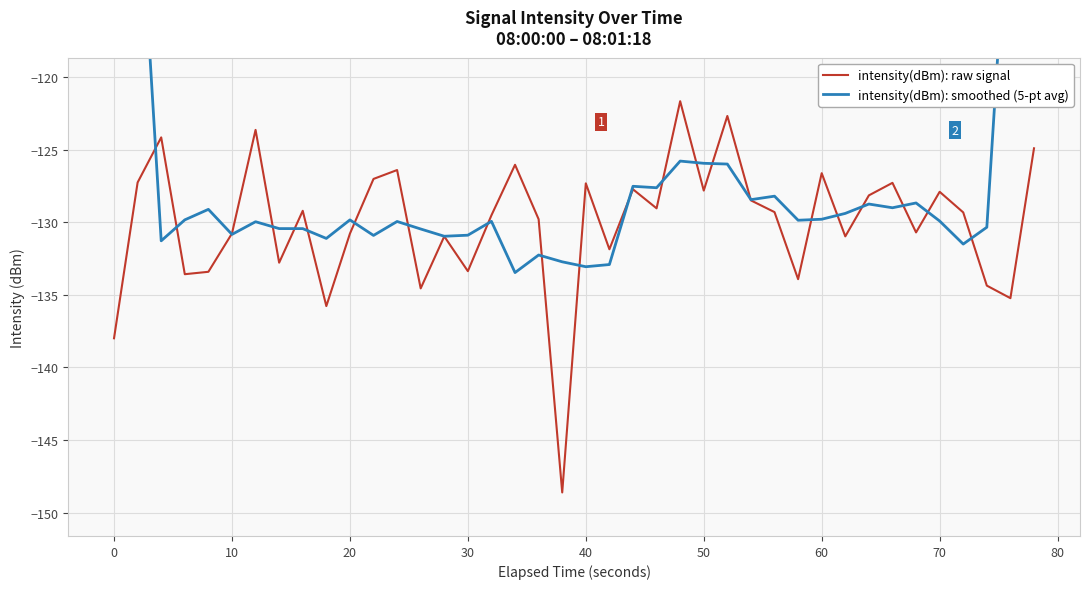

What are all the series names shown in the legend?

intensity(dBm): raw signal, intensity(dBm): smoothed (5-pt avg)